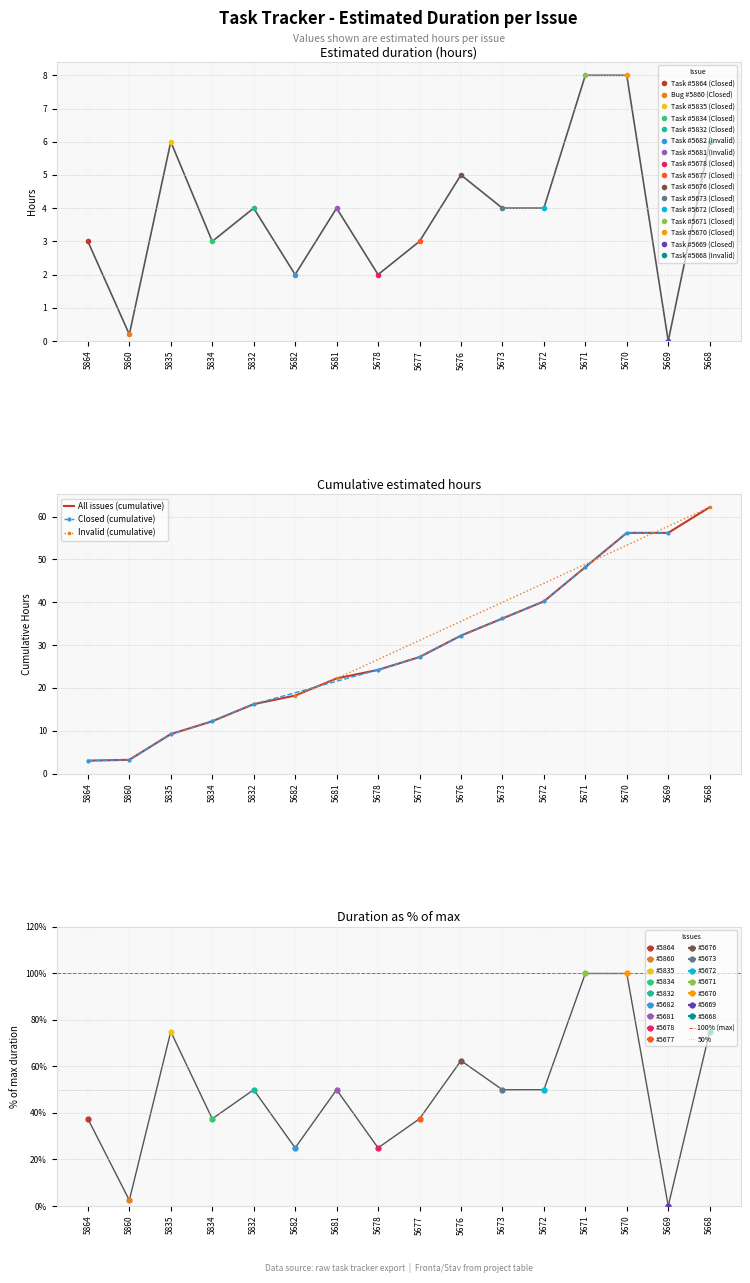

What is the value of the 14th point from the left?

8.0